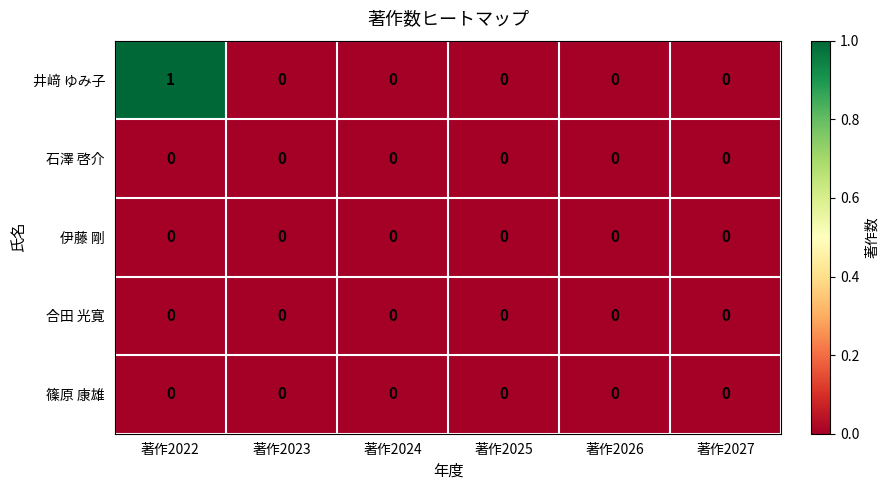

At which category is the sum across all series the highest?

著作2022